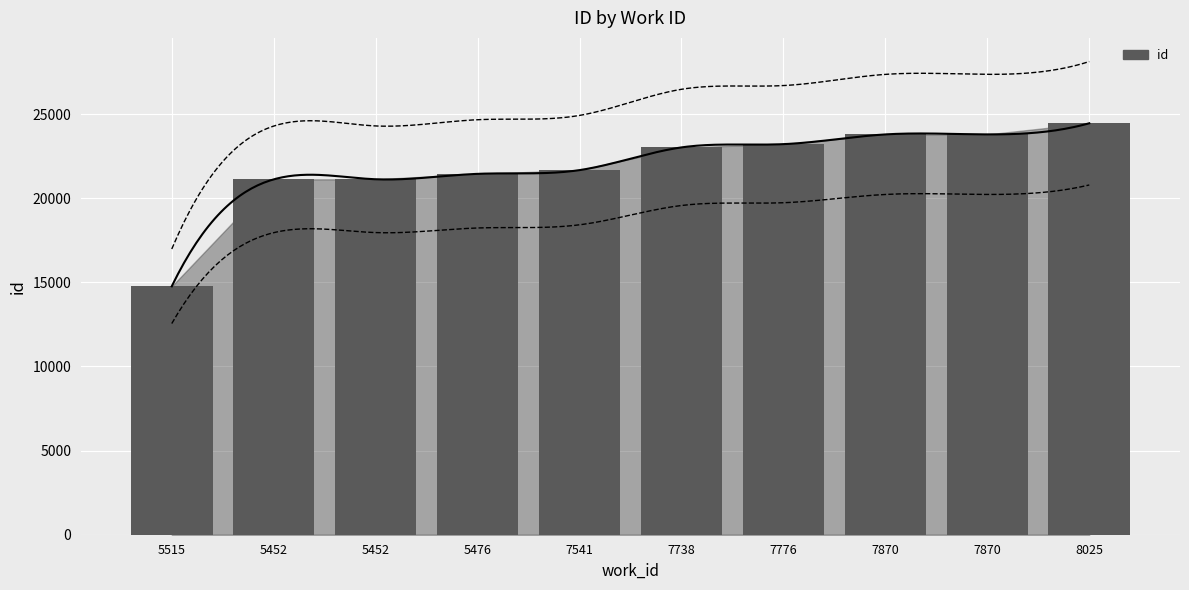

What is the difference between the values at 5515 and 8025?

9688